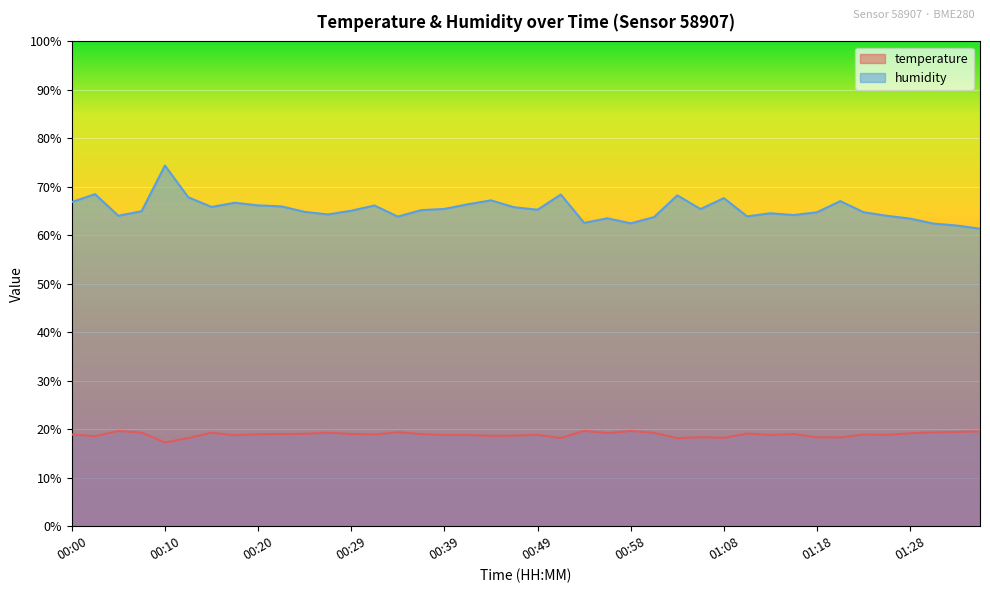

True or false: temperature and humidity cross at least once.

False